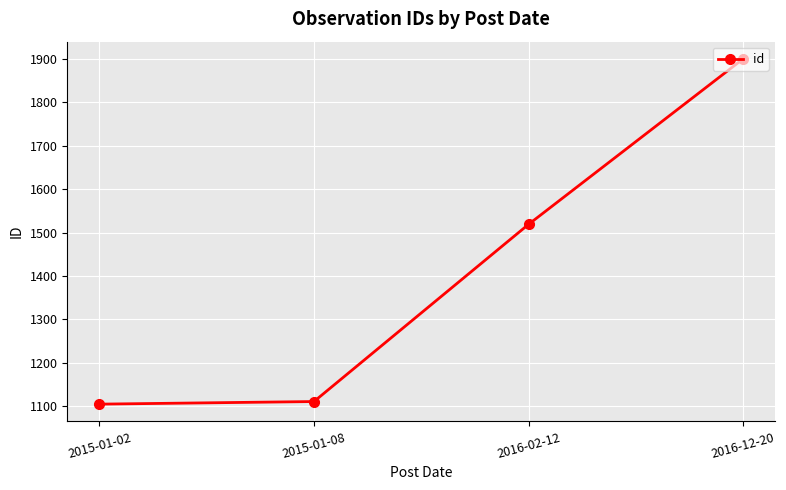

True or false: there are more than 0 points higher than both neighbors.

False